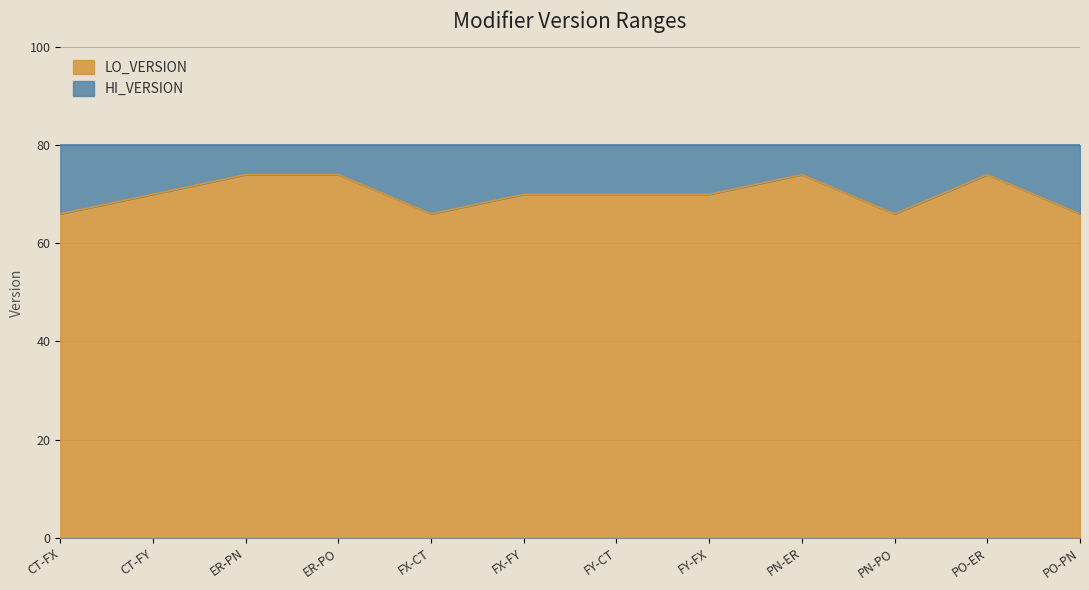

What is the difference between the maximum and minimum values?

8